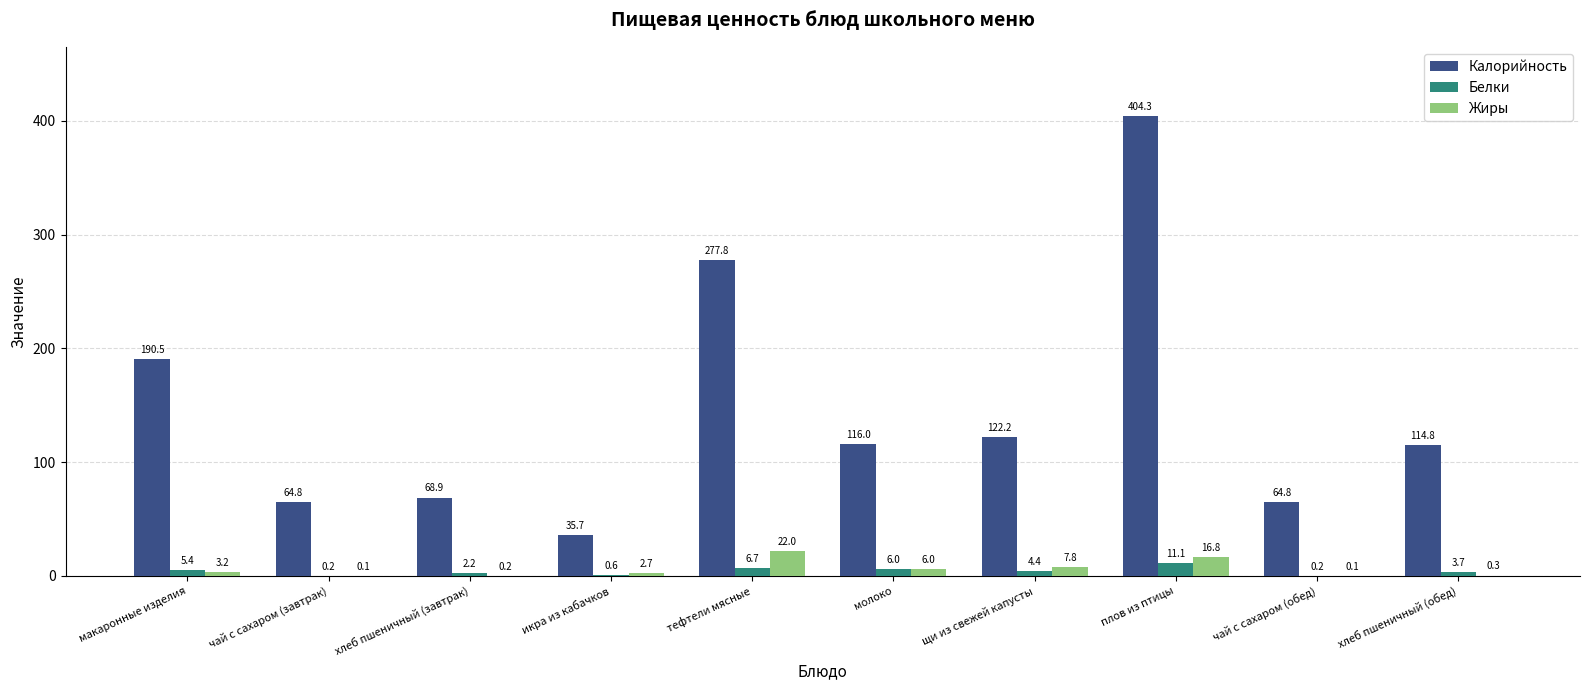

Reading right to left, list all the values displayed in this chart.

Калорийность: хлеб пшеничный (обед)=114.8	чай с сахаром (обед)=64.8	плов из птицы=404.3	щи из свежей капусты=122.2	молоко=116.0	тефтели мясные=277.8	икра из кабачков=35.7	хлеб пшеничный (завтрак)=68.9	чай с сахаром (завтрак)=64.8	макаронные изделия=190.5
Белки: хлеб пшеничный (обед)=3.7	чай с сахаром (обед)=0.2	плов из птицы=11.1	щи из свежей капусты=4.4	молоко=6.0	тефтели мясные=6.7	икра из кабачков=0.6	хлеб пшеничный (завтрак)=2.2	чай с сахаром (завтрак)=0.2	макаронные изделия=5.4
Жиры: хлеб пшеничный (обед)=0.3	чай с сахаром (обед)=0.1	плов из птицы=16.8	щи из свежей капусты=7.8	молоко=6.0	тефтели мясные=22.0	икра из кабачков=2.7	хлеб пшеничный (завтрак)=0.2	чай с сахаром (завтрак)=0.1	макаронные изделия=3.2